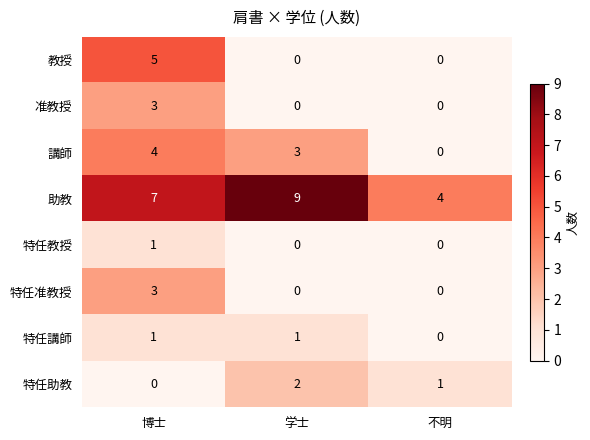

The value of 講師 at 不明 is -2. True or false?

False